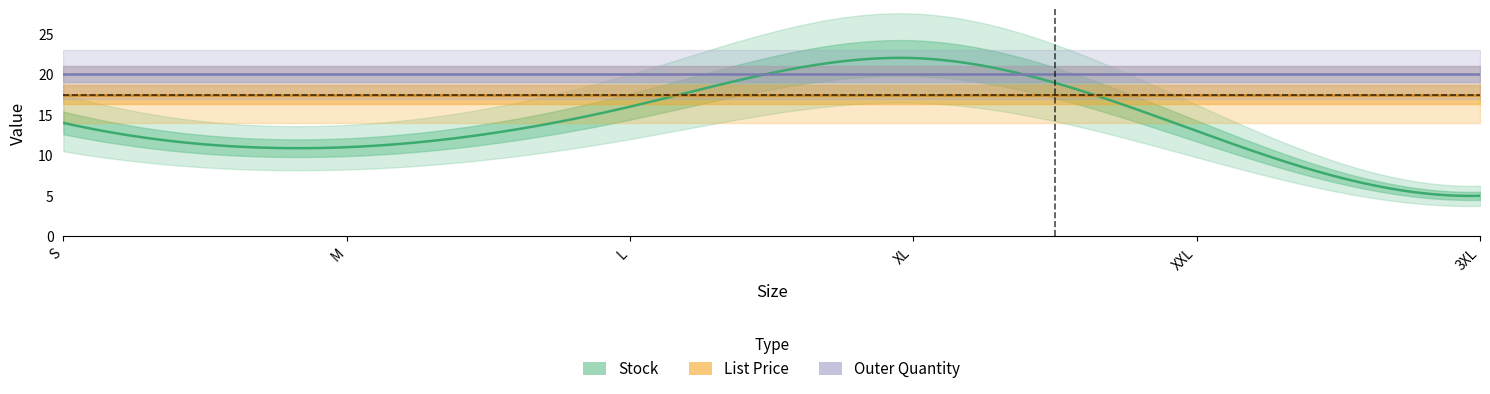

Where is the first local minimum for Stock?

M